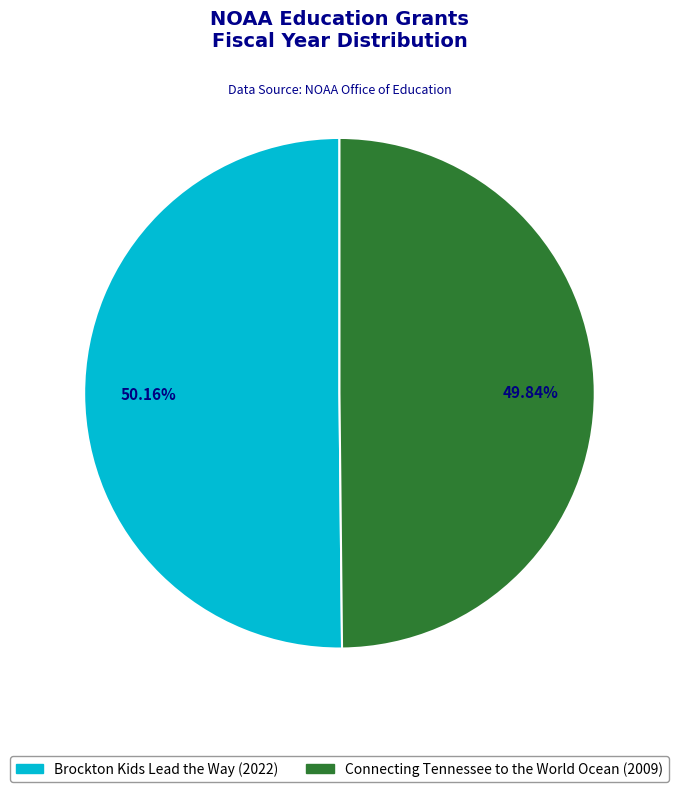

How many slices are in this pie chart?

2